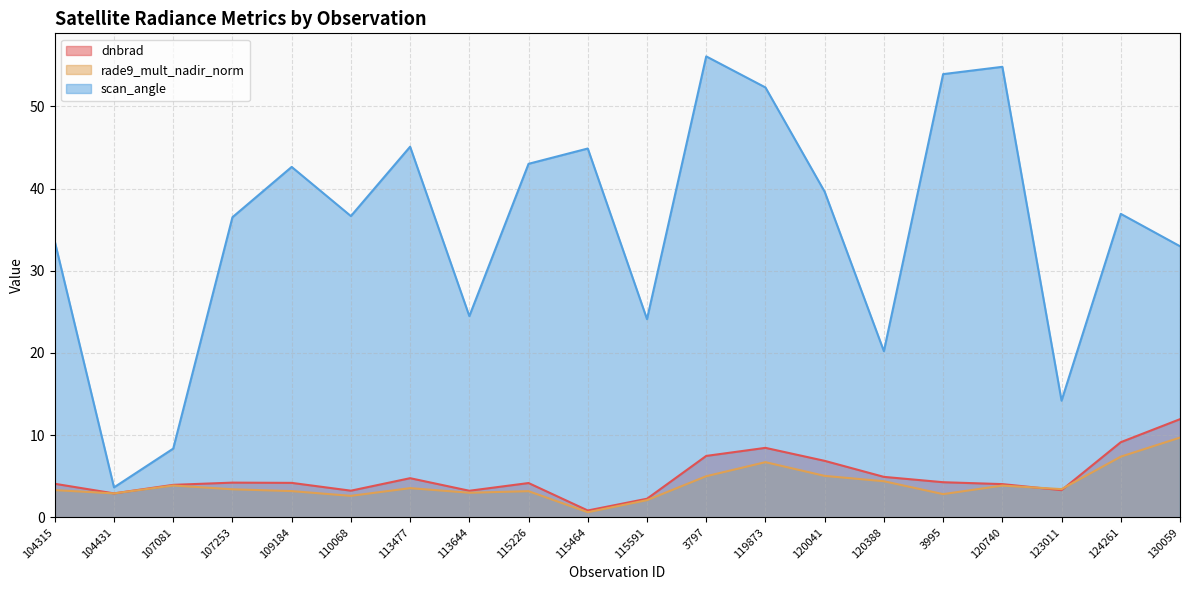

What is the lowest value of the rade9_mult_nadir_norm series?

0.6